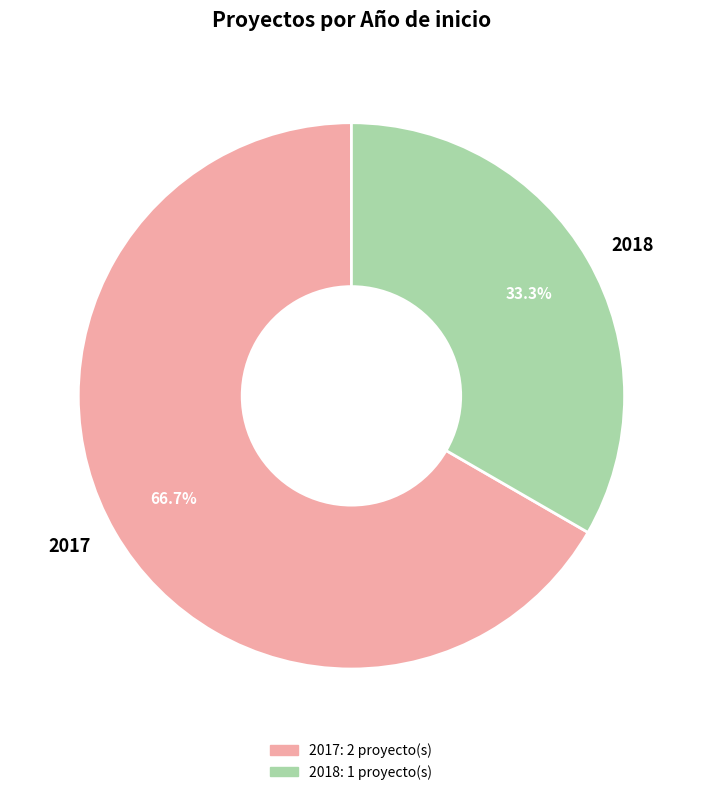

Between 2017 and 2018, which is larger?

2017